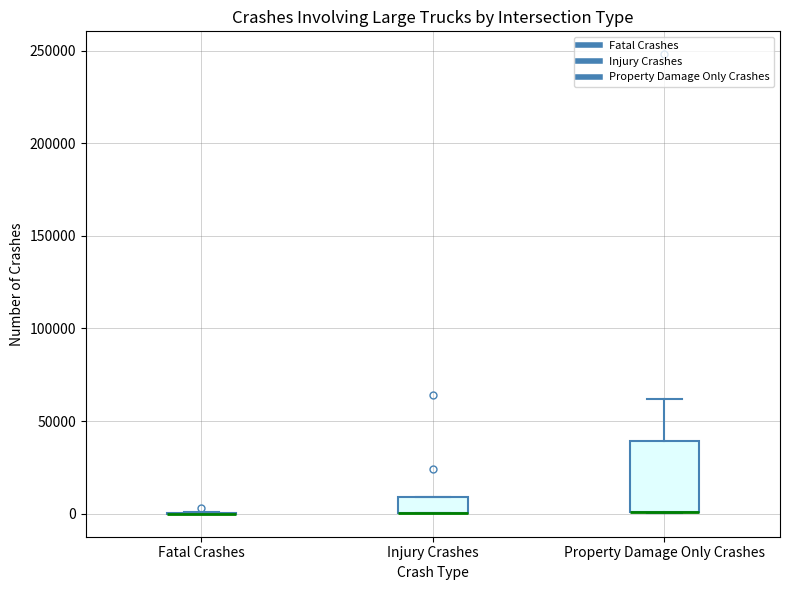

Reading left to right, read every box against the y-axis: the position of its median line, the range the box covers, and the ends of its whiskers. The values are not printed on the chart, so give them approximately, as read against the axis.

Fatal Crashes: box collapsed to a line at 0, whiskers 0 to 0
Injury Crashes: median 0 (drawn on the box's lower edge), box 0 to 10000, whiskers 0 to 10000
Property Damage Only Crashes: median 0 (drawn on the box's lower edge), box 0 to 40000, whiskers 0 to 60000